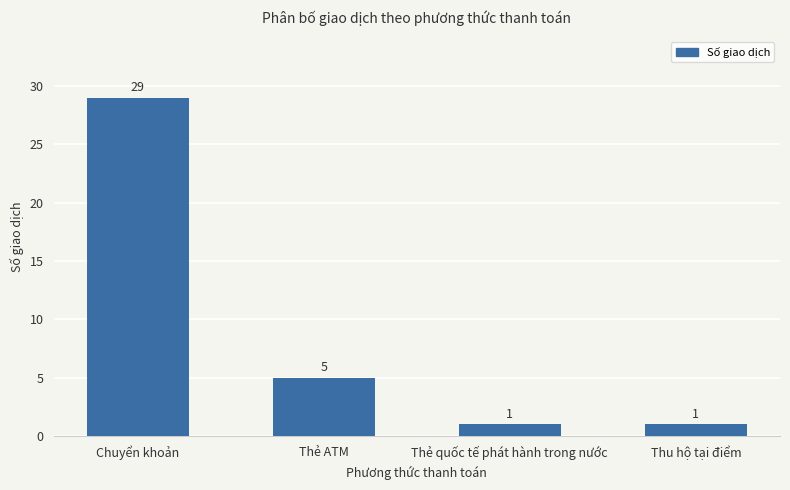

How many values are below 5?

2